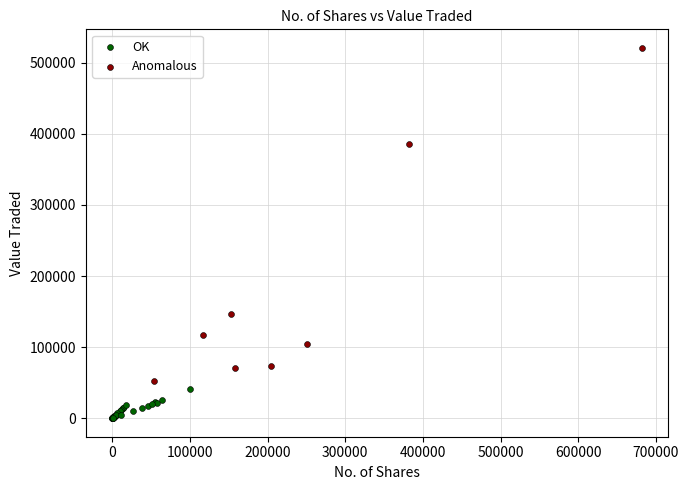

Which series contains the highest Y value?

Anomalous